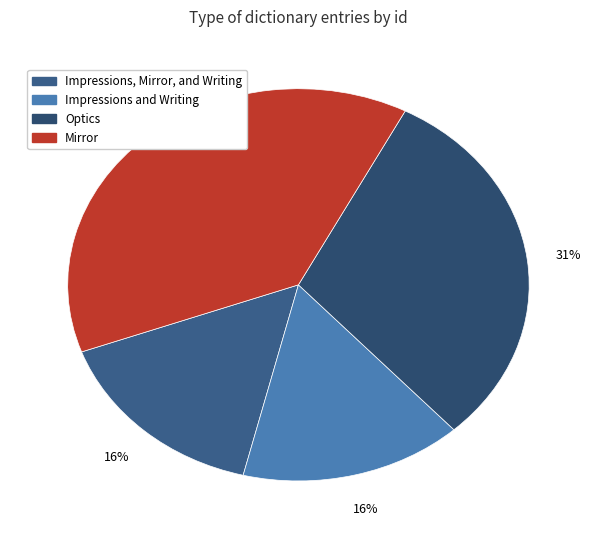

Count the number of slices in the pie.

4